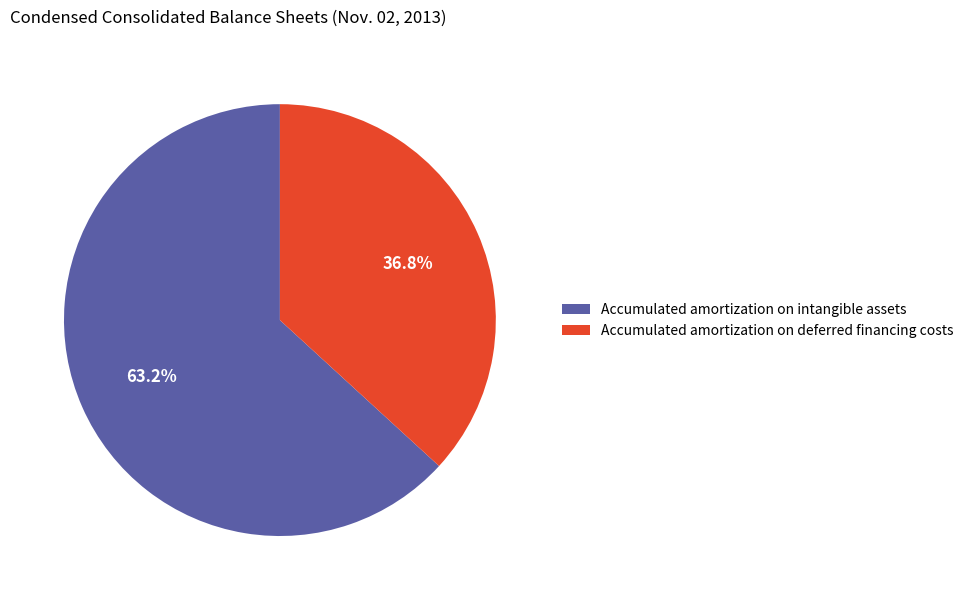

To the nearest percent, what portion does Accumulated amortization on intangible assets represent?

63%